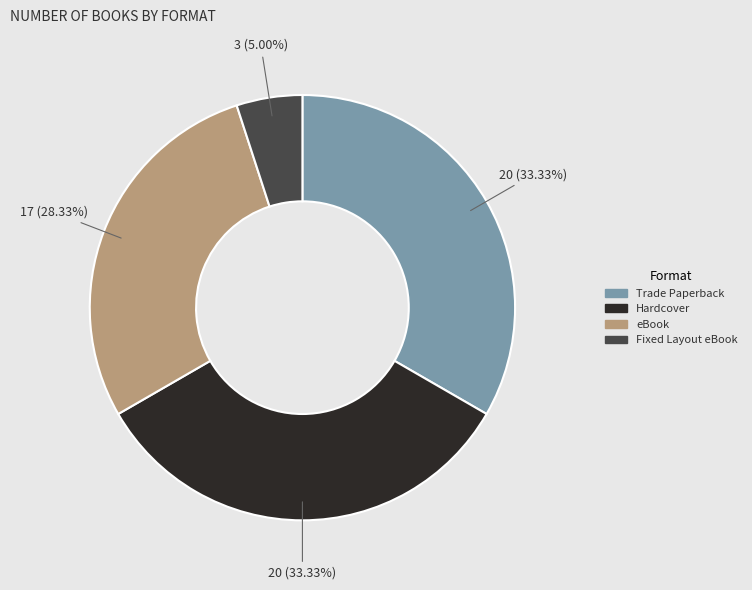

Does Fixed Layout eBook account for over 50% of the chart?

No